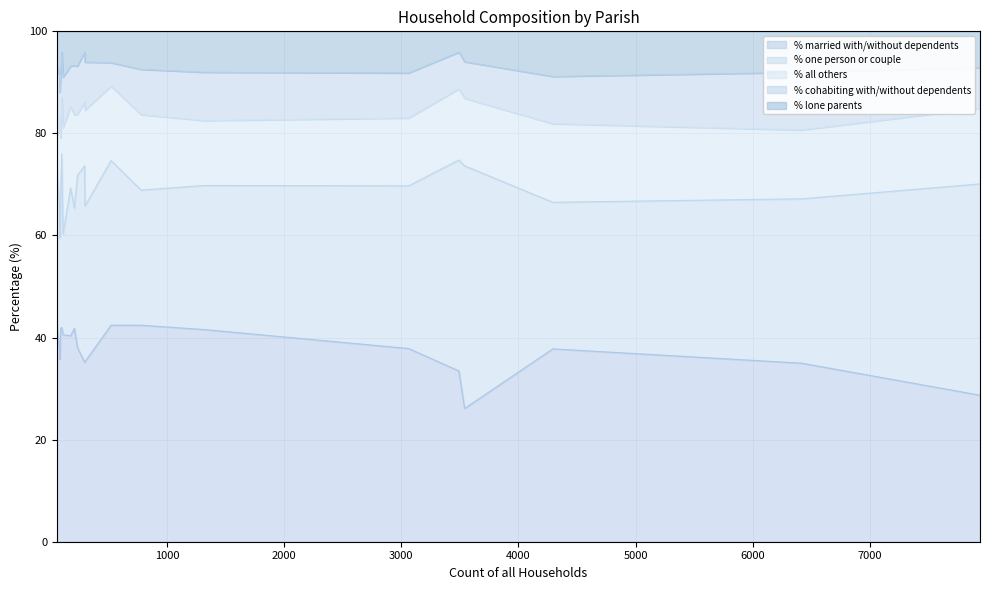

Reading left to right, transcribe all the data shown in this chart.

% married with/without dependents: Cann=38.0	Alderholt=41.6	Chalbury=42.4	Colehill=37.9	Corfe Mullen=37.8	Cranborne=35.2	Edmondsham=35.7	Ferndown Town=28.7	Gussage All Saints=42.0	Gussage St. Michael=41.8	Hinton=40.3	Holt=42.4	Horton=41.8	Crichel=40.5	Pamphill=35.1	St. Leonards and St. Ives=33.5	Shapwick=37.3	Sturminster Marshall=42.4	Verwood=35.0	West Moors=26.1
% one person or couple: Cann=33.8	Alderholt=28.2	Chalbury=30.5	Colehill=31.9	Corfe Mullen=28.7	Cranborne=30.5	Edmondsham=23.8	Ferndown Town=41.4	Gussage All Saints=34.0	Gussage St. Michael=26.4	Hinton=29.0	Holt=32.2	Horton=23.6	Crichel=19.8	Pamphill=38.5	St. Leonards and St. Ives=41.3	Shapwick=27.7	Sturminster Marshall=26.5	Verwood=32.2	West Moors=47.5
% all others: Cann=12.0	Alderholt=12.7	Chalbury=6.8	Colehill=13.3	Corfe Mullen=15.4	Cranborne=18.8	Edmondsham=23.8	Ferndown Town=14.8	Gussage All Saints=11.0	Gussage St. Michael=11.0	Hinton=15.9	Holt=14.6	Horton=18.3	Crichel=20.7	Pamphill=12.5	St. Leonards and St. Ives=13.9	Shapwick=15.7	Sturminster Marshall=14.8	Verwood=13.5	West Moors=13.2
% cohabiting with/without dependents: Cann=9.4	Alderholt=9.5	Chalbury=11.9	Colehill=8.8	Corfe Mullen=9.2	Cranborne=9.4	Edmondsham=4.8	Ferndown Town=7.9	Gussage All Saints=9.0	Gussage St. Michael=12.1	Hinton=8.0	Holt=4.6	Horton=9.6	Crichel=9.9	Pamphill=9.8	St. Leonards and St. Ives=7.2	Shapwick=12.0	Sturminster Marshall=8.9	Verwood=11.3	West Moors=7.2
% lone parents: Cann=6.8	Alderholt=8.0	Chalbury=8.5	Colehill=8.2	Corfe Mullen=8.9	Cranborne=6.0	Edmondsham=11.9	Ferndown Town=7.1	Gussage All Saints=4.0	Gussage St. Michael=8.8	Hinton=6.8	Holt=6.1	Horton=6.7	Crichel=9.0	Pamphill=4.1	St. Leonards and St. Ives=4.1	Shapwick=7.2	Sturminster Marshall=7.5	Verwood=8.0	West Moors=6.0